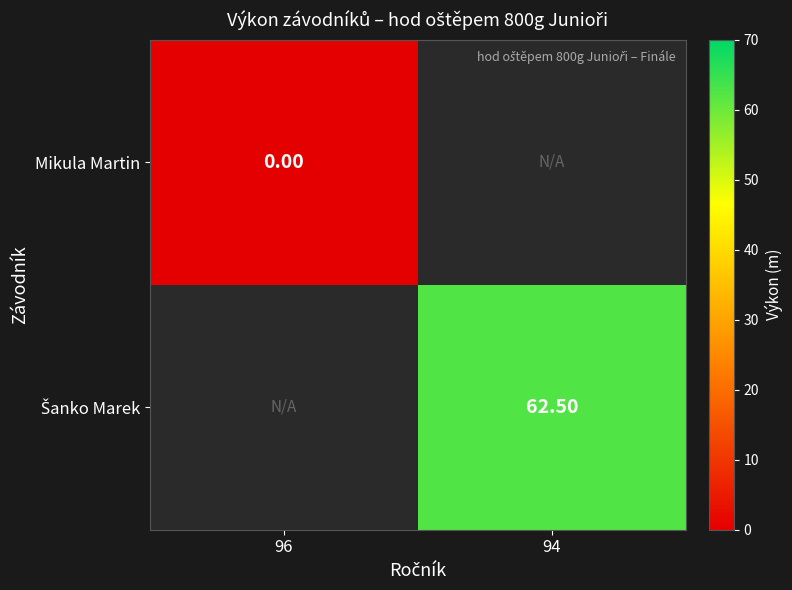

Where is Mikula Martin nearest to the value 0?

96